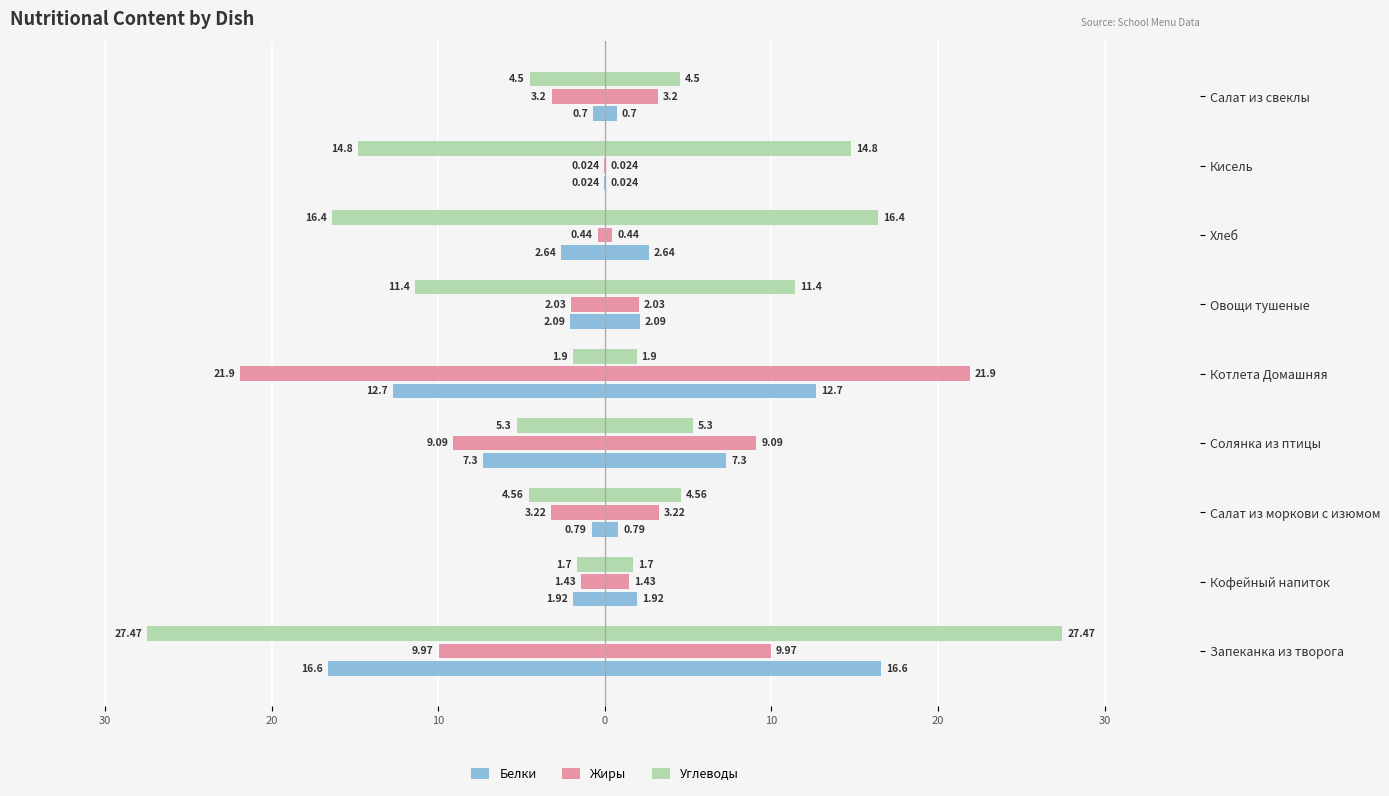

At Салат из моркови с изюмом, list the series in order from smallest to largest.

Углеводы, Жиры, Белки